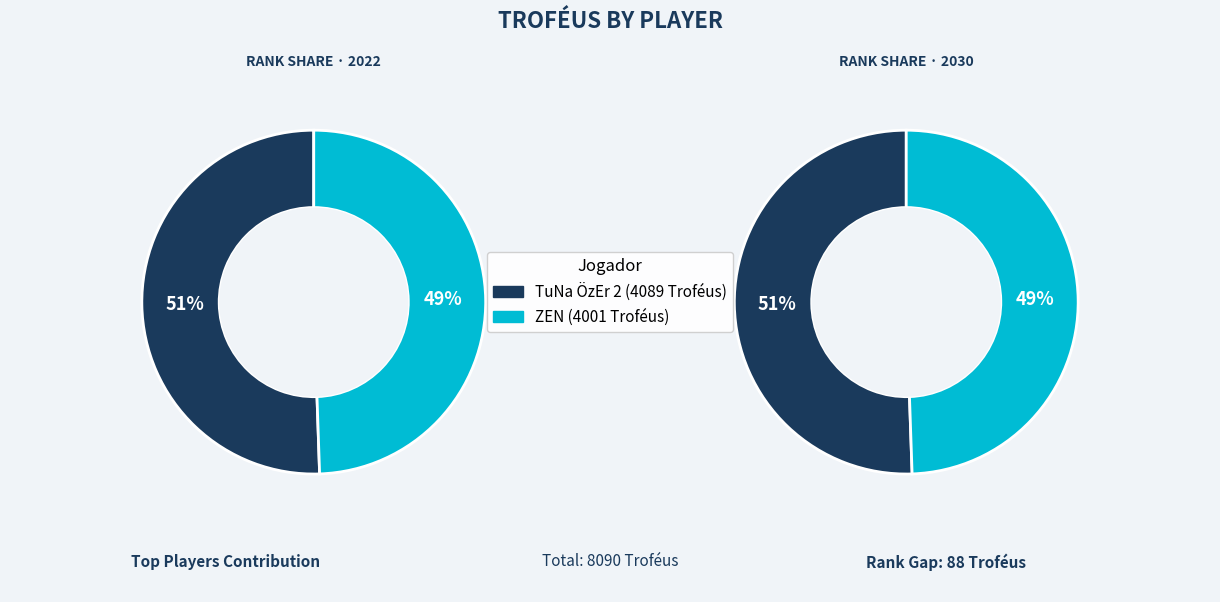

Is it true that ZEN is 49% of the pie?

True